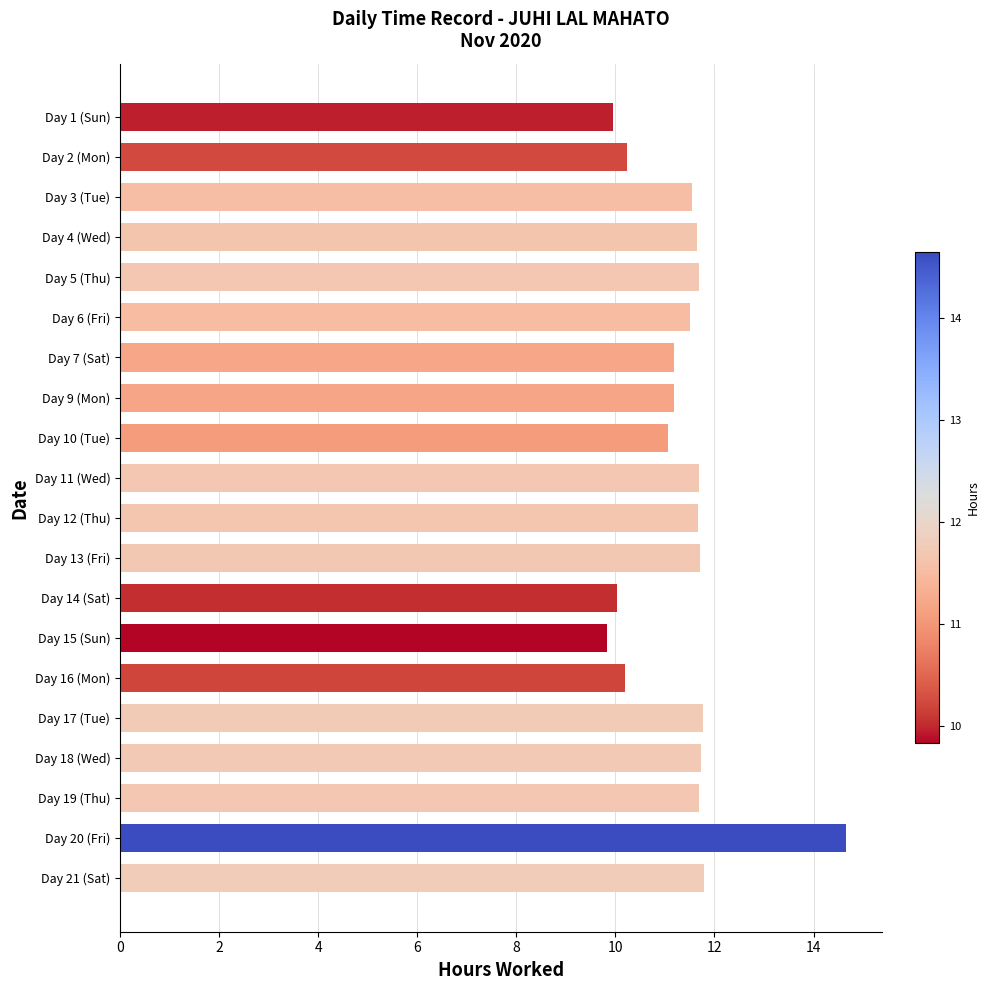

How many bars are there in total?

20